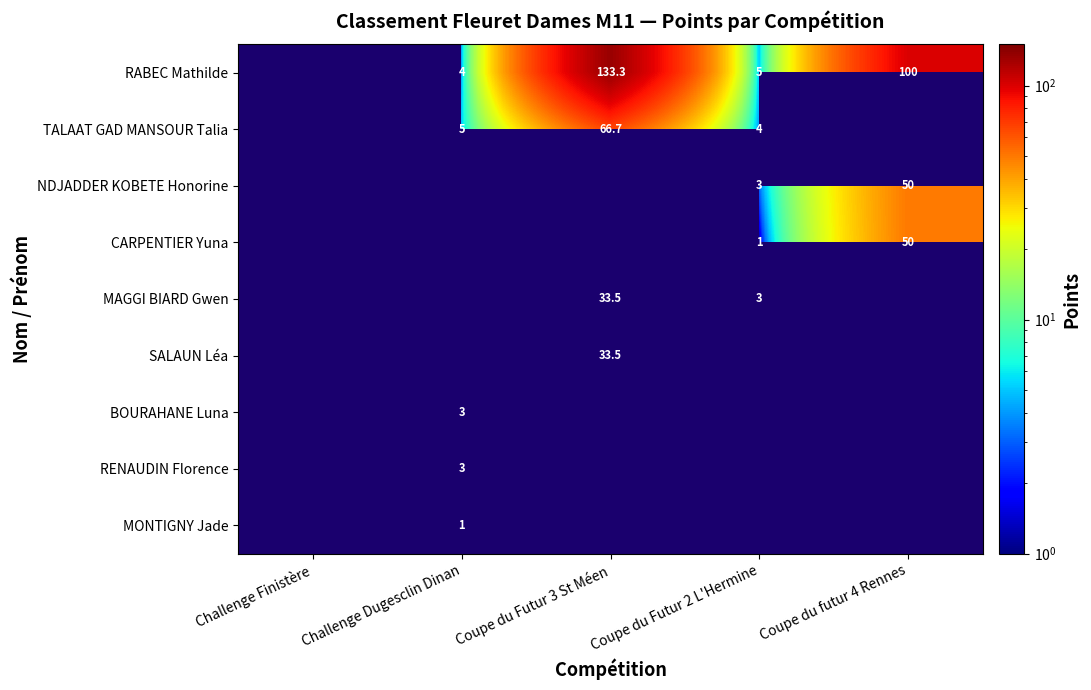

Which label corresponds to the largest value in the chart?

Coupe du Futur 3 St Méen